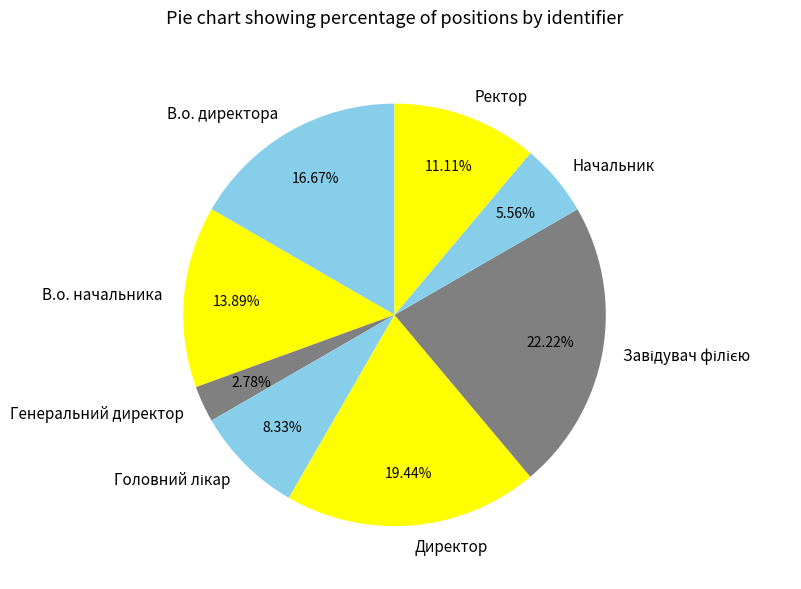

Between Ректор and В.о. начальника, which is larger?

В.о. начальника